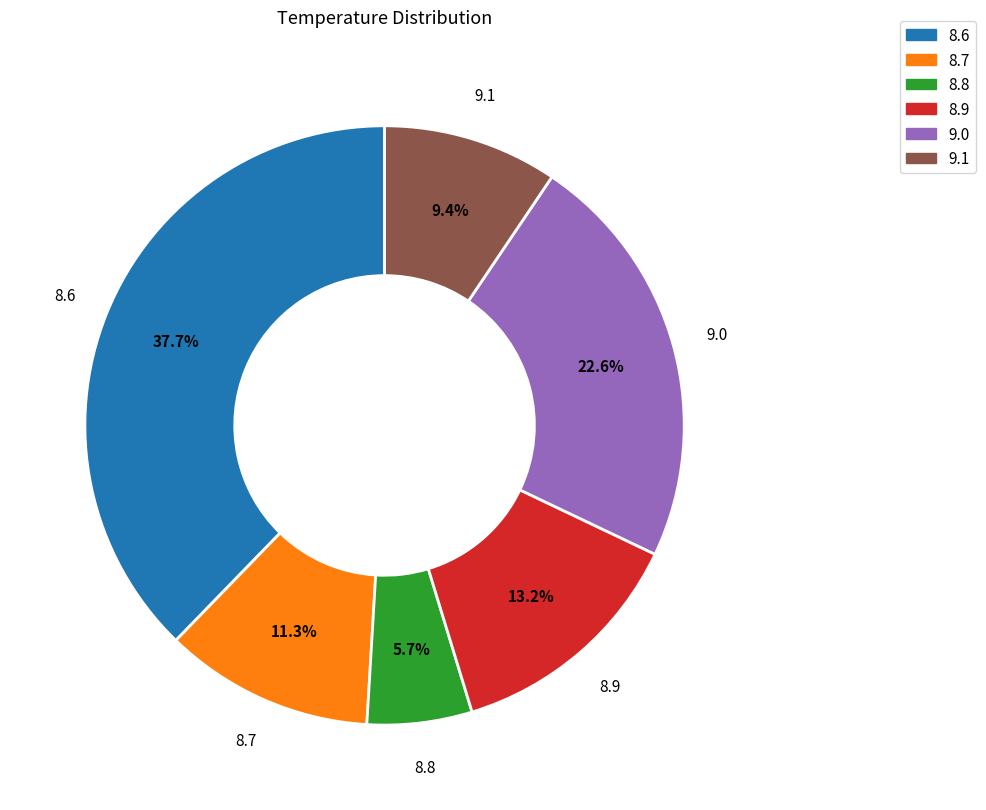

To the nearest percent, what is the difference between the largest and smallest slice percentages?

32%